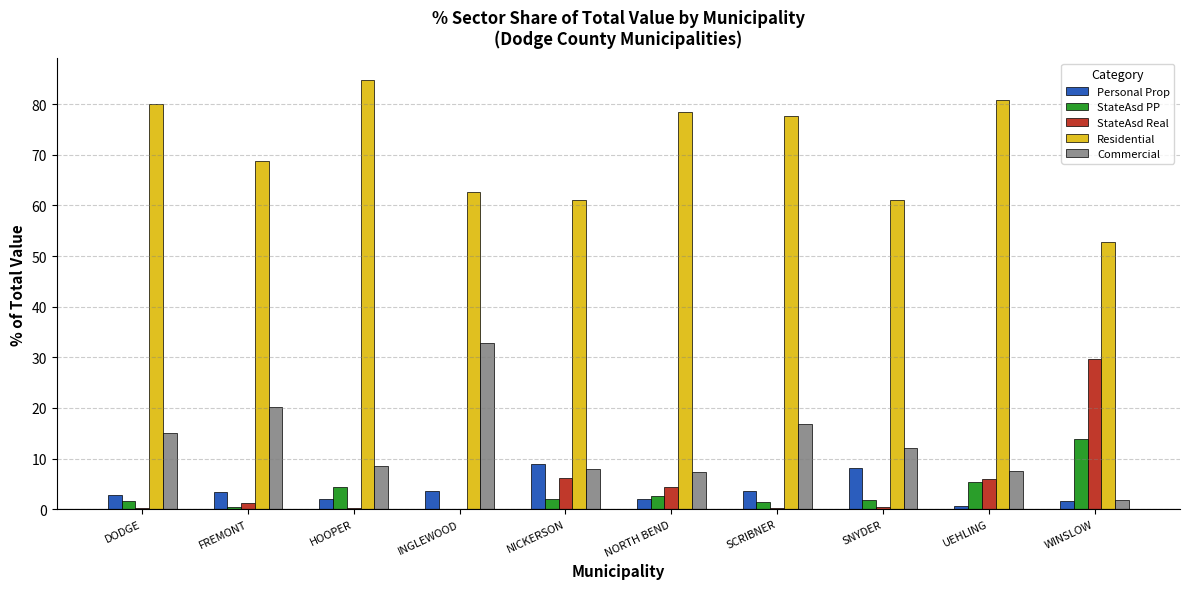

Which series has the largest total across all categories?

Residential